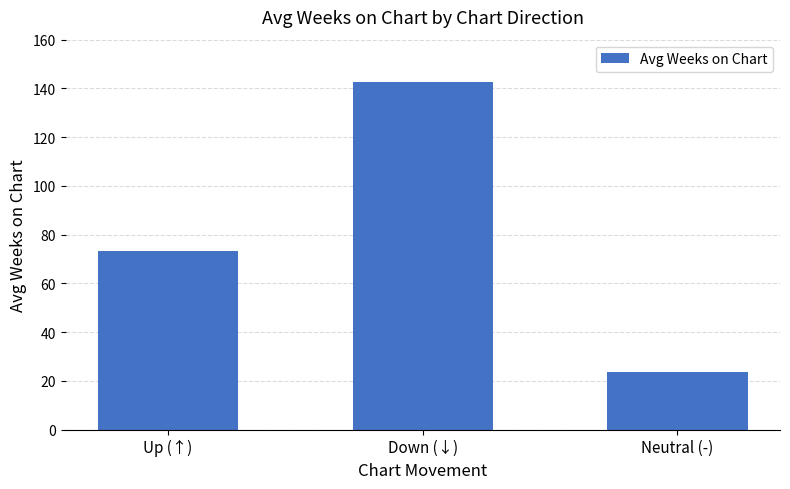

Rank the categories by value from highest to lowest.

Down (↓), Up (↑), Neutral (-)